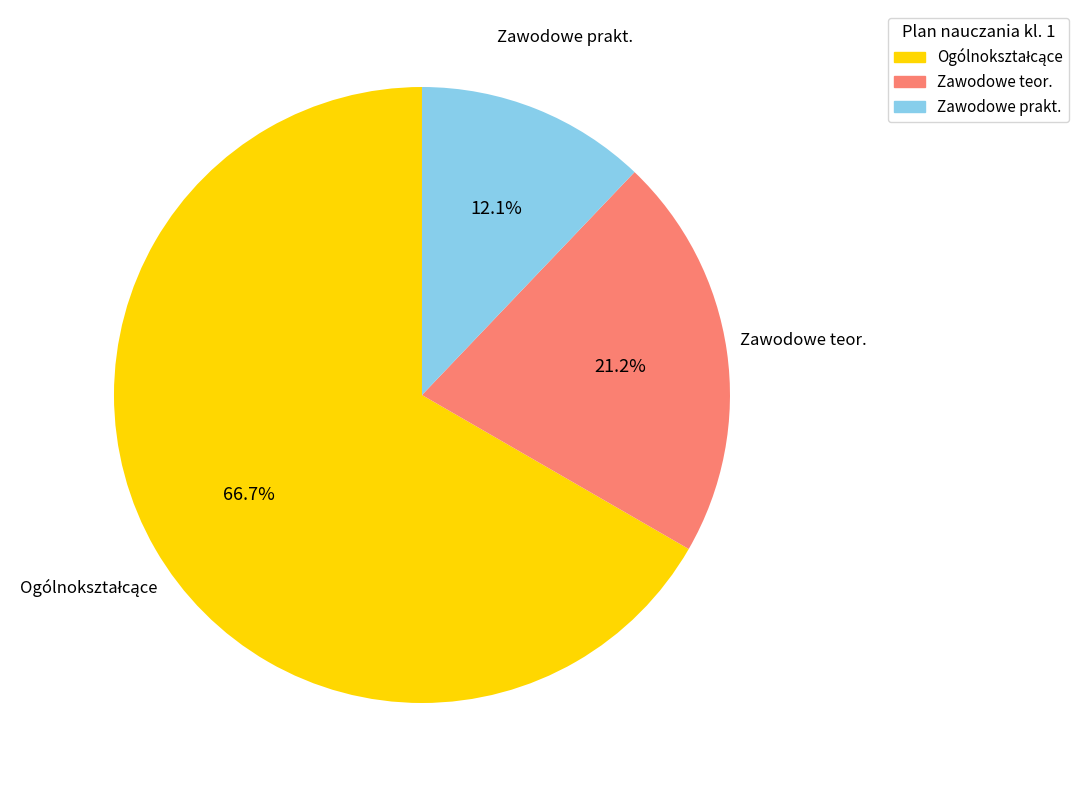

Is there any slice that represents more than half of the pie?

Yes